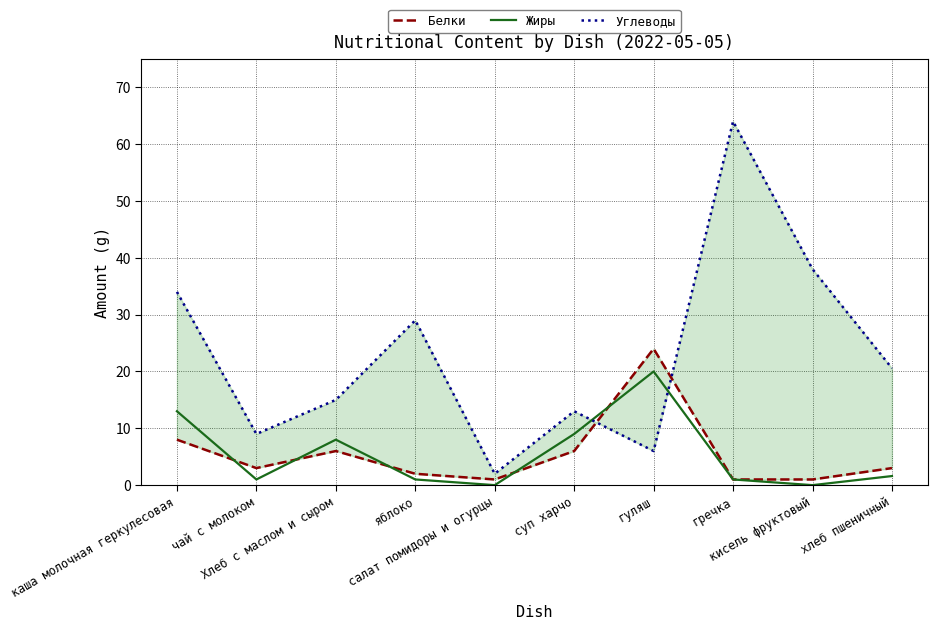

How many lines are shown in the chart?

3